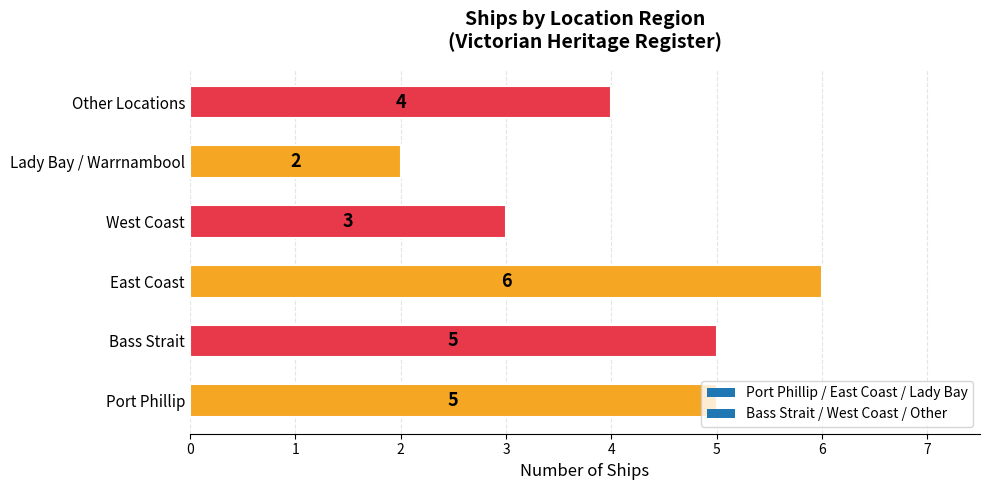

True or false: the data shows 3 at Bass Strait.

False